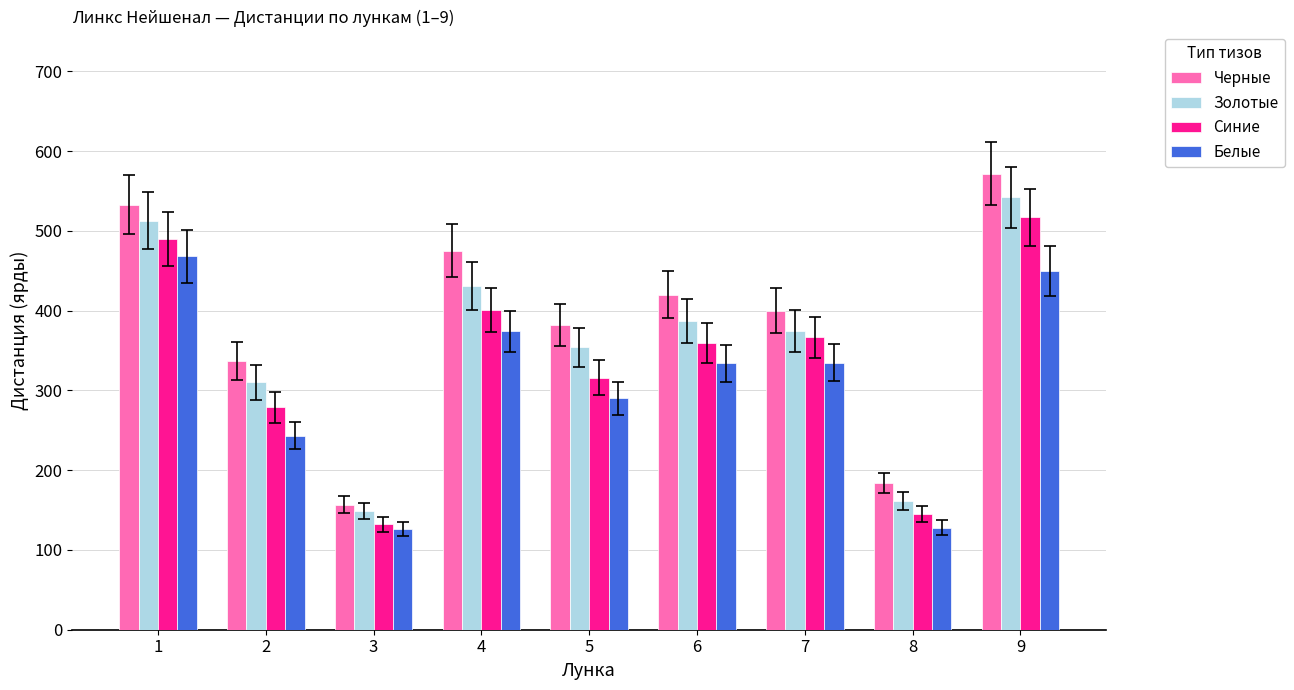

What is the sum of all Синие values?

3006